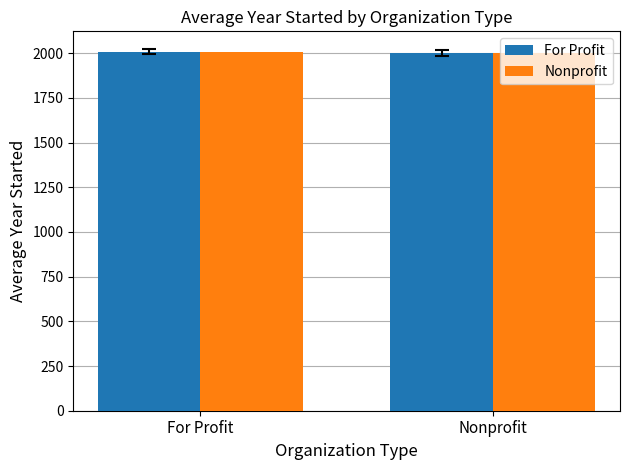

What is the smallest value displayed?

2001.2